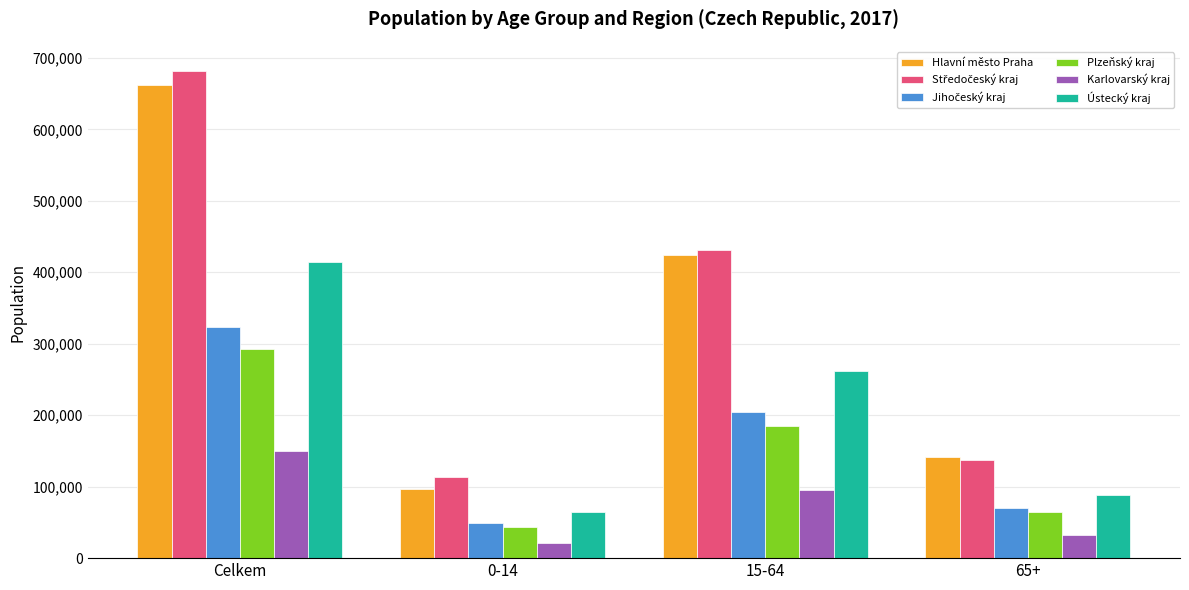

What value does the Ústecký kraj series have at Celkem?

413758